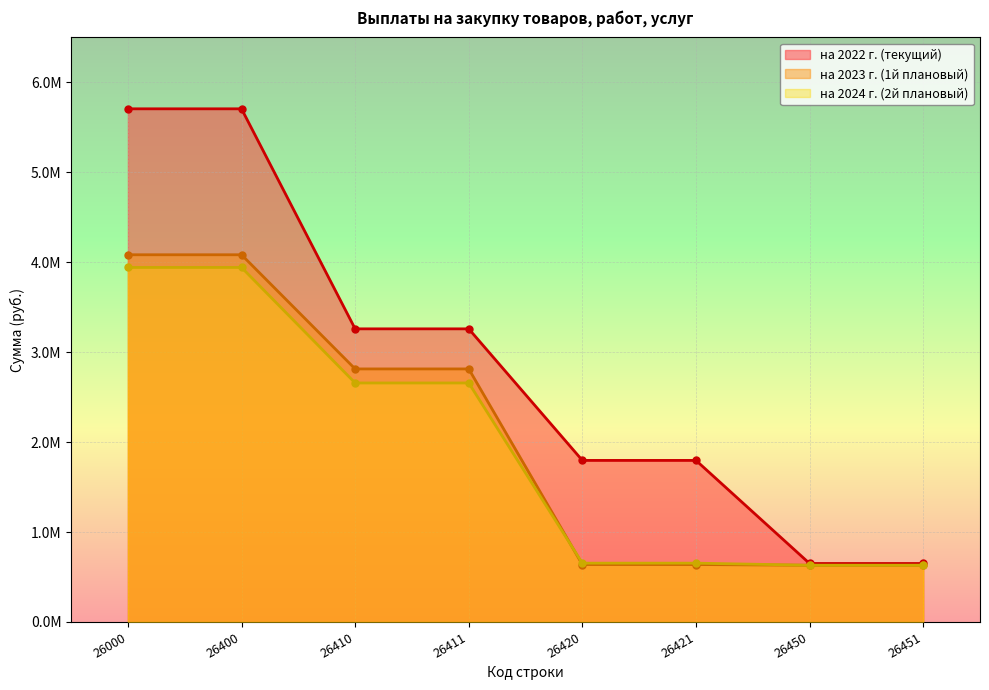

The value of на 2024 г. (2й плановый) at 26420 is 653886.5. True or false?

True